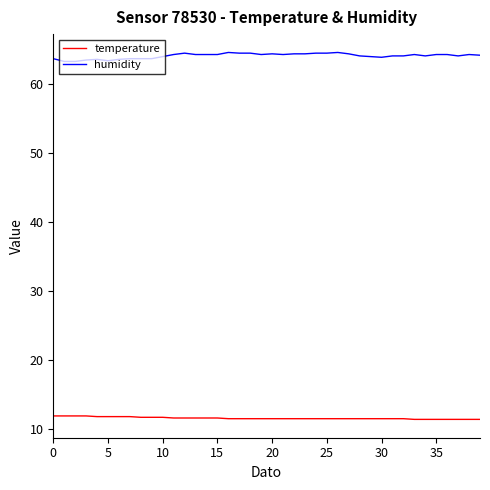

Rank the series by their maximum value, from lowest to highest.

temperature, humidity